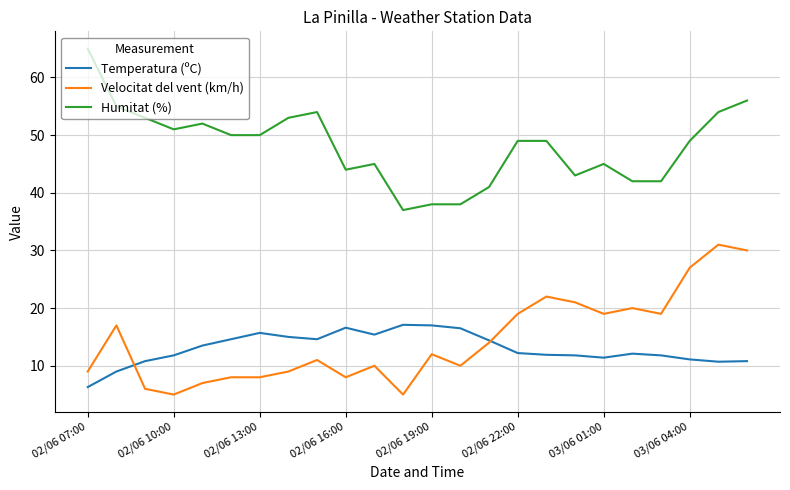

Does the chart display data point markers on the line(s)?

No